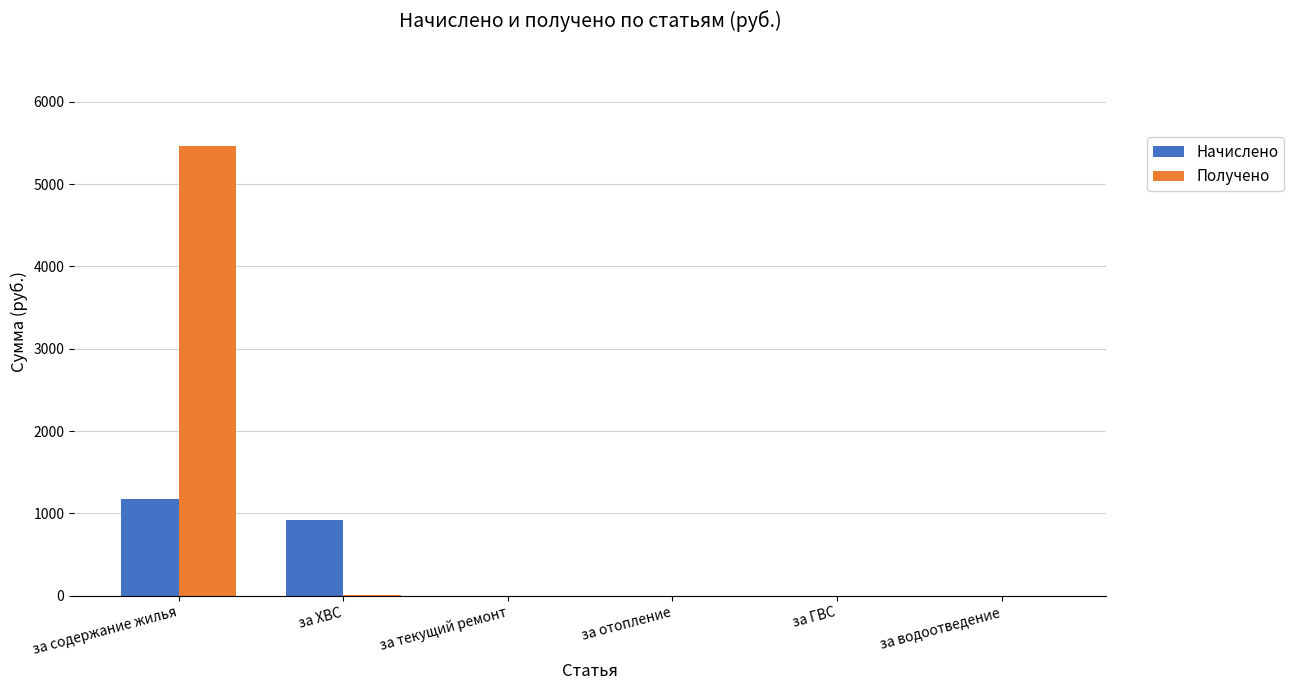

What is the sum of the Получено values at за водоотведение and за ХВС?

14.3